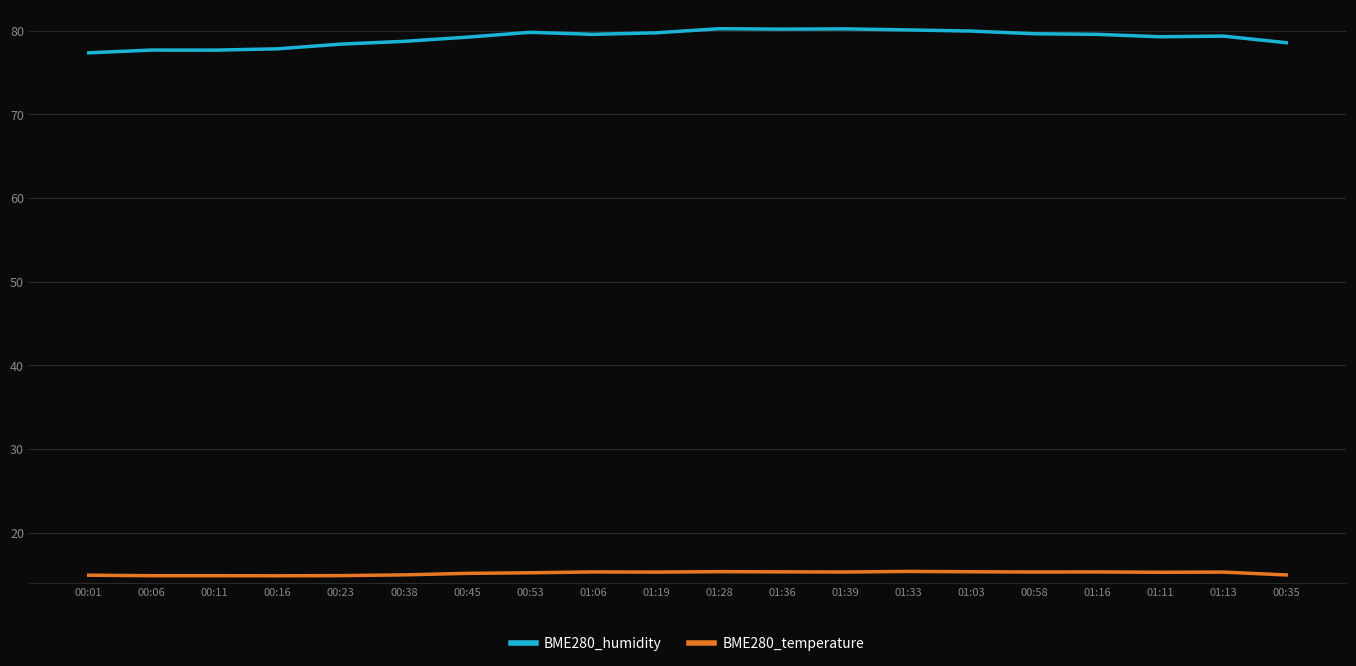

The value of BME280_temperature at 00:06 is 21.7. True or false?

False